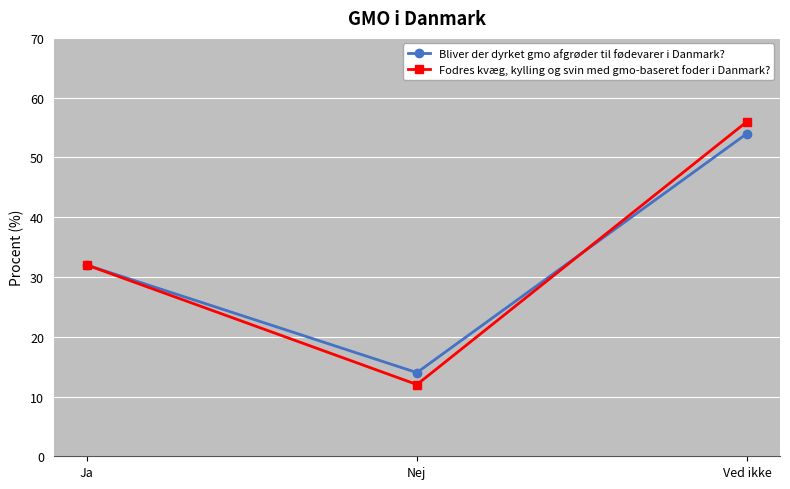

What is the average value of the Bliver der dyrket gmo afgrøder til fødevarer i Danmark? series?

33